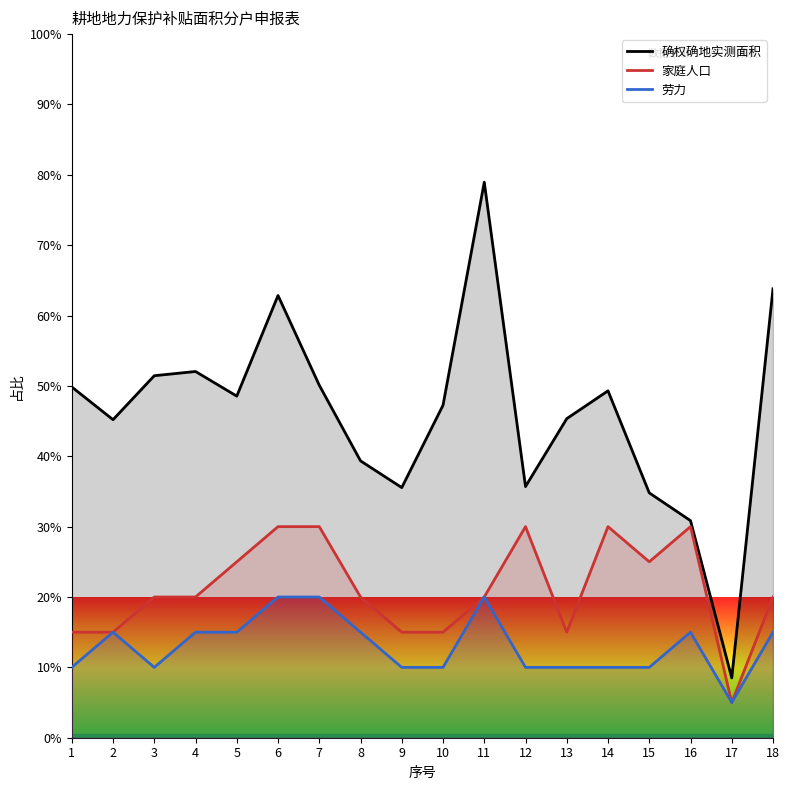

What is the difference between the 劳力 values at 13 and 6?

10.0